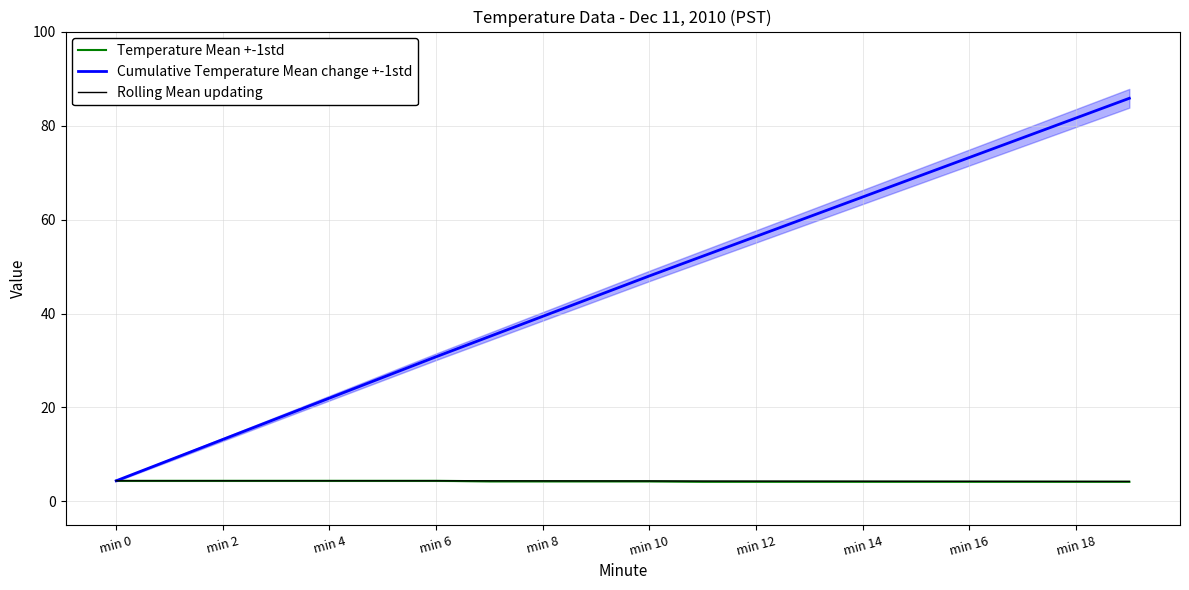

What is the lowest value of the Rolling Mean updating series?

4.3